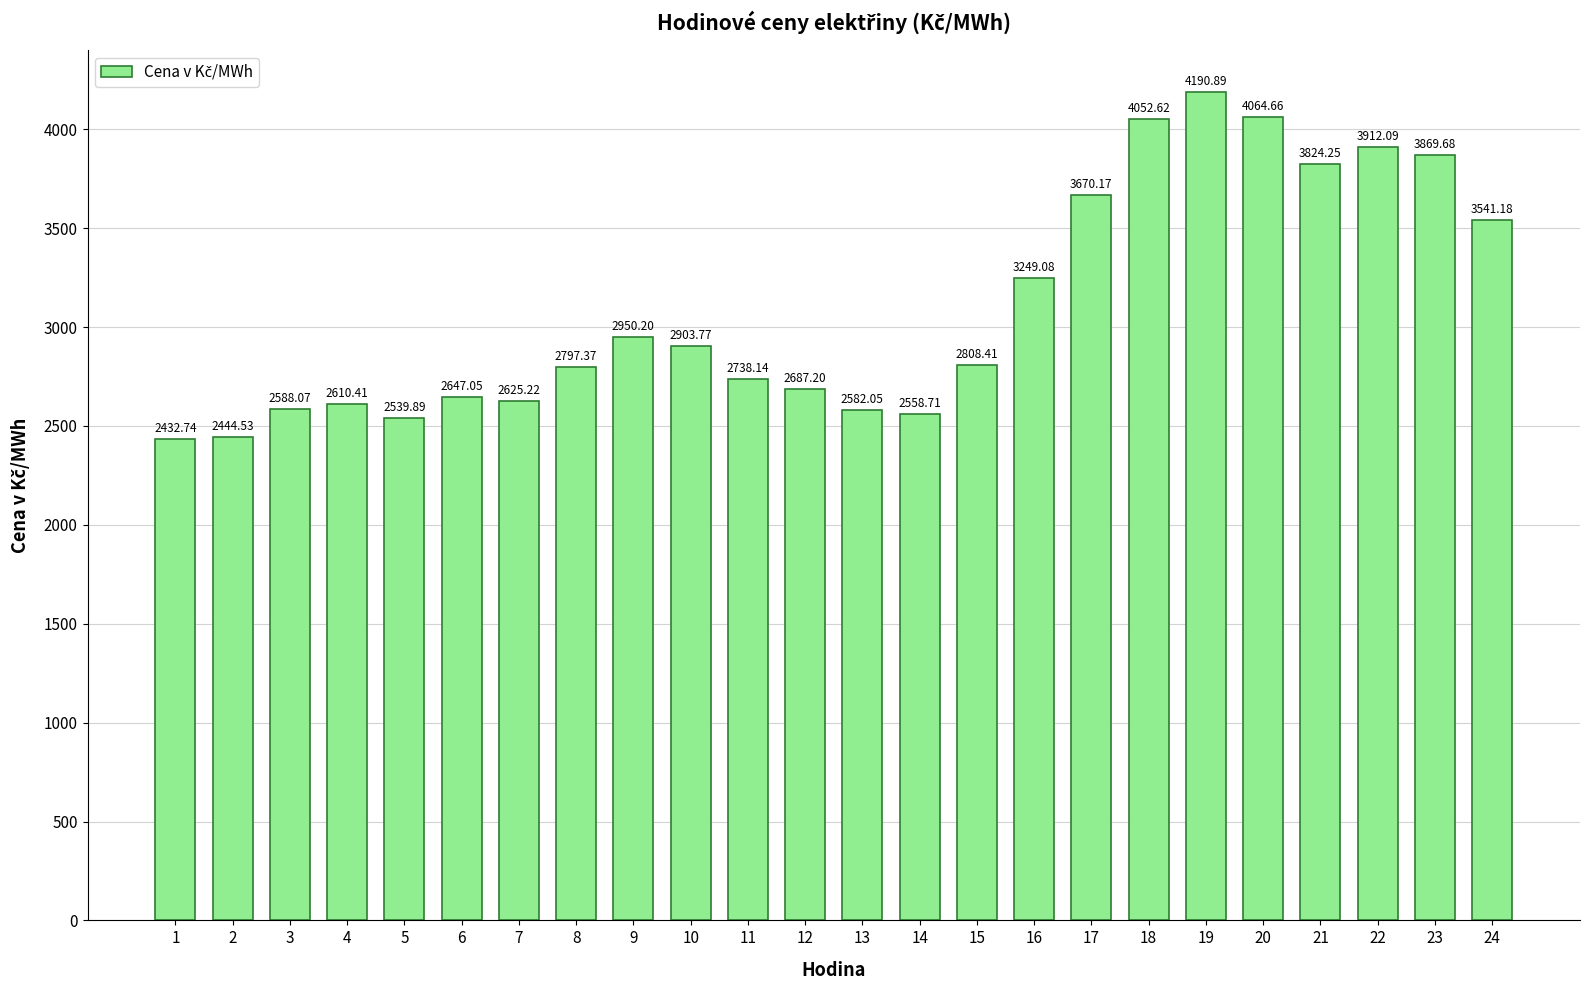

What is the ratio of the value at 23 to the value at 11?

1.4